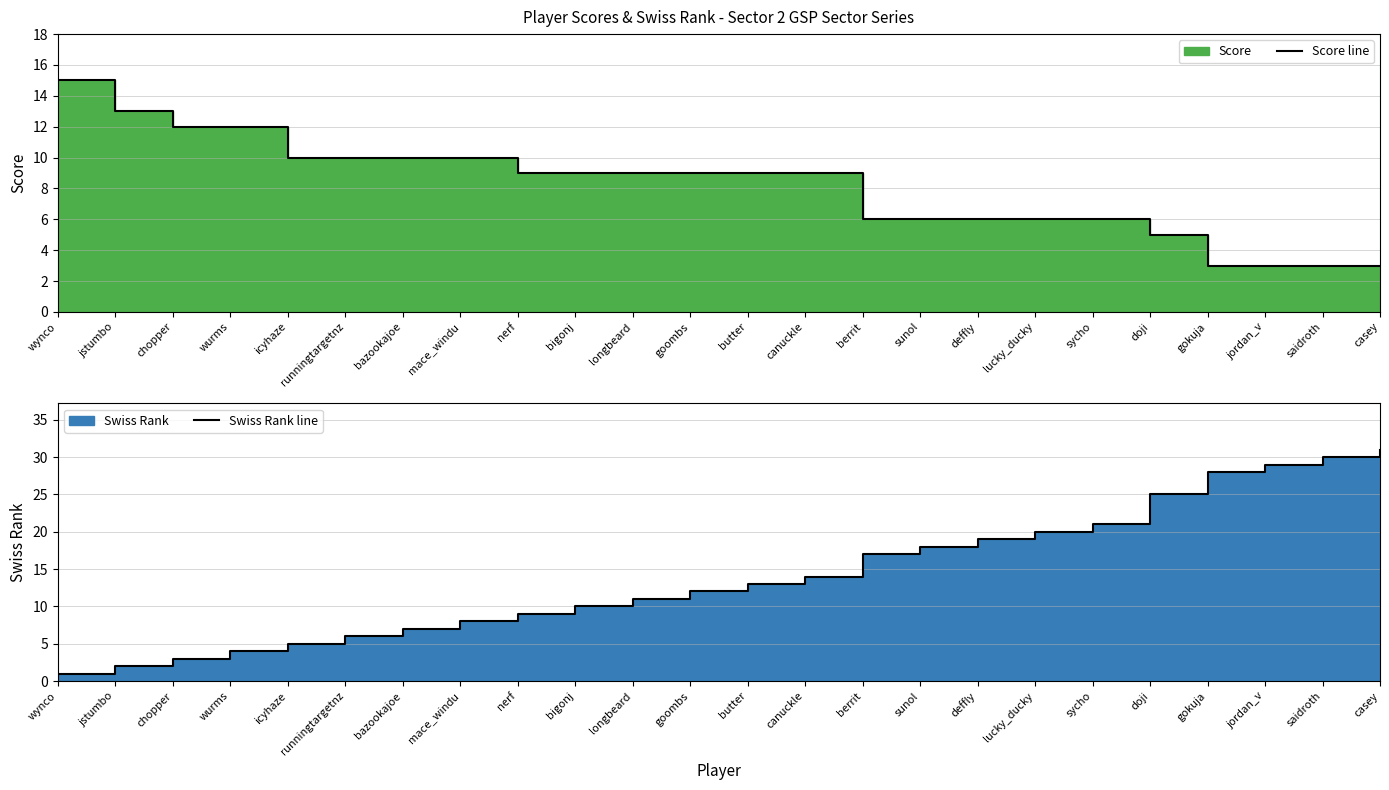

Rank the categories by Score line value from lowest to highest.

gokuja, jordan_v, saidroth, casey, doji, berrit, sunol, deffly, lucky_ducky, sycho, nerf, bigonj, longbeard, goombs, butter, canuckle, icyhaze, runningtargetnz, bazookajoe, mace_windu, chopper, wurms, jstumbo, wynco